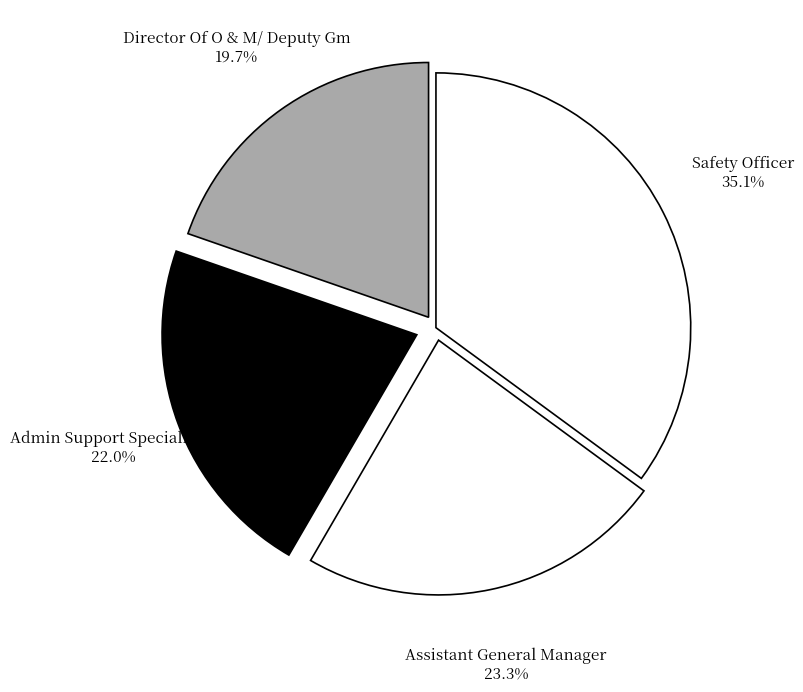

Does any single category account for the majority?

No